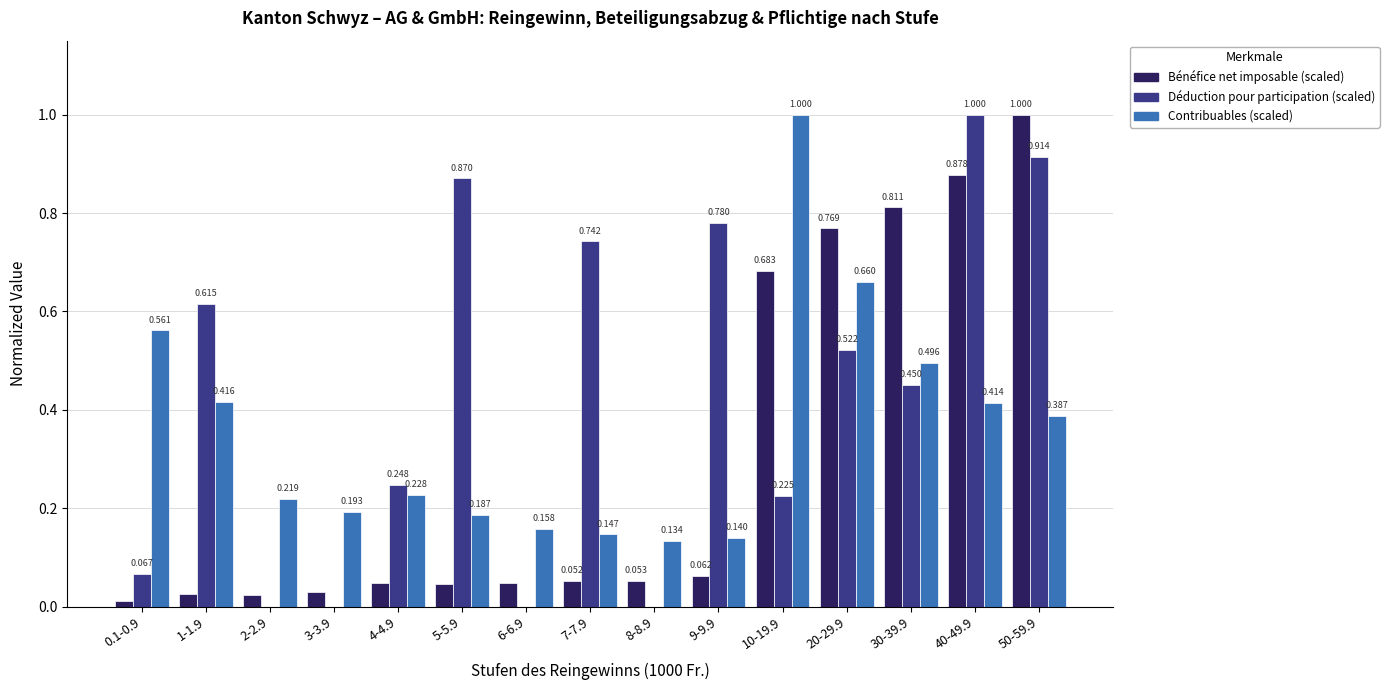

Are the bars horizontal?

No